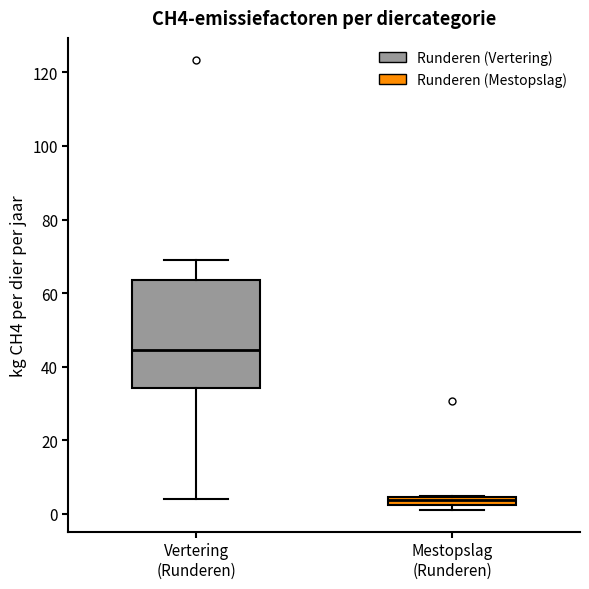

Which box has the lowest median line?

Mestopslag (Runderen)